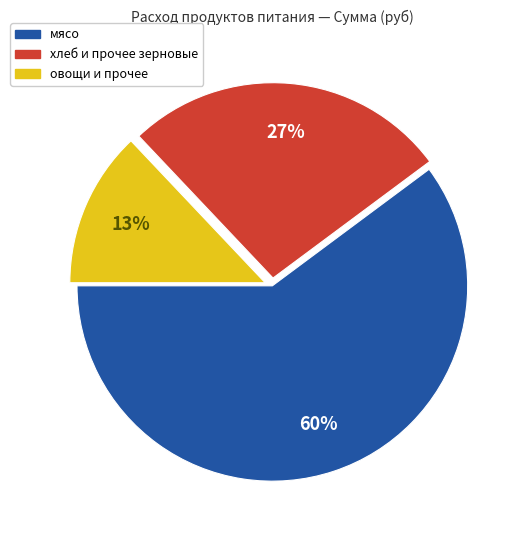

Does any single category account for the majority?

Yes